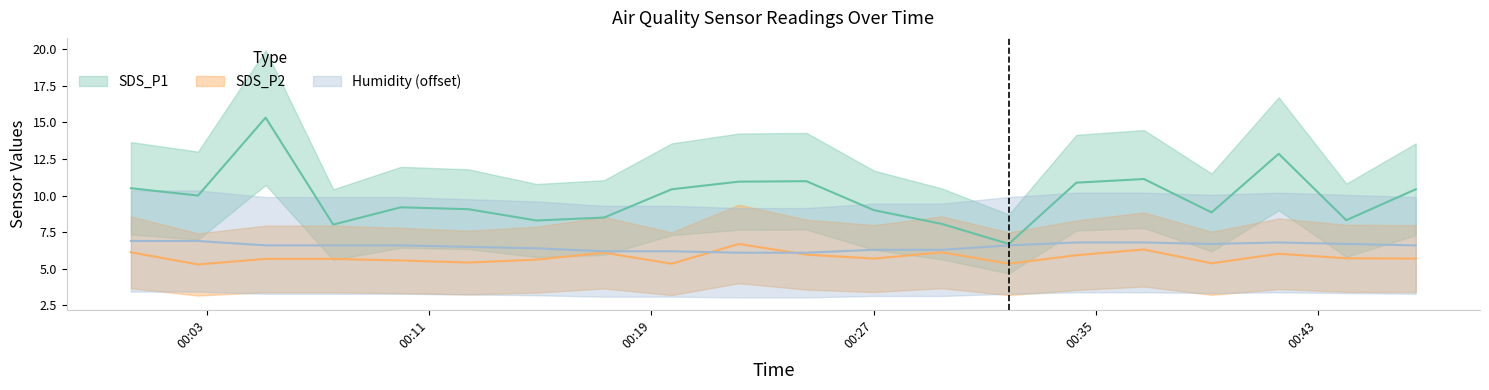

Is the value of SDS_P1 at 2023/07/24 00:31:52 greater than the value of SDS_P2 at 2023/07/24 00:00:16?

Yes